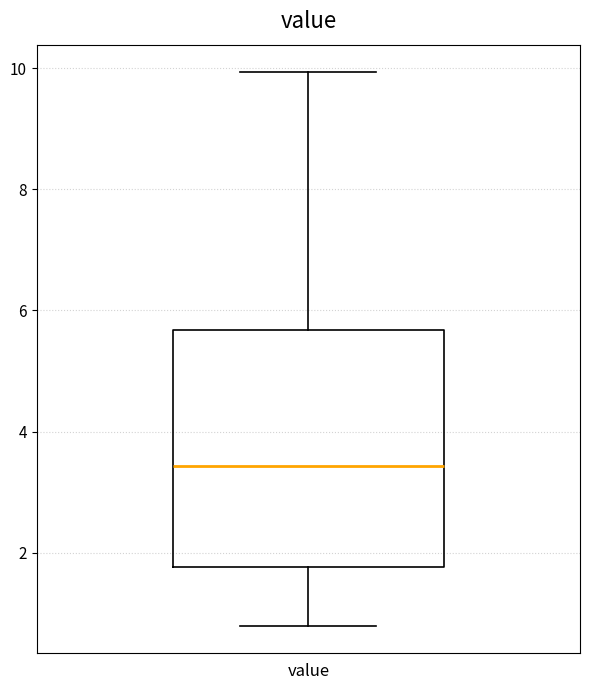

Transcribe this box plot: give where the median line is, the range the box spans, and where the two whiskers end, as read against the y-axis. The values are not printed on the chart, so give them approximately, as read against the axis.

median 3.4, box 1.8 to 5.6, whiskers 0.8 to 10.0